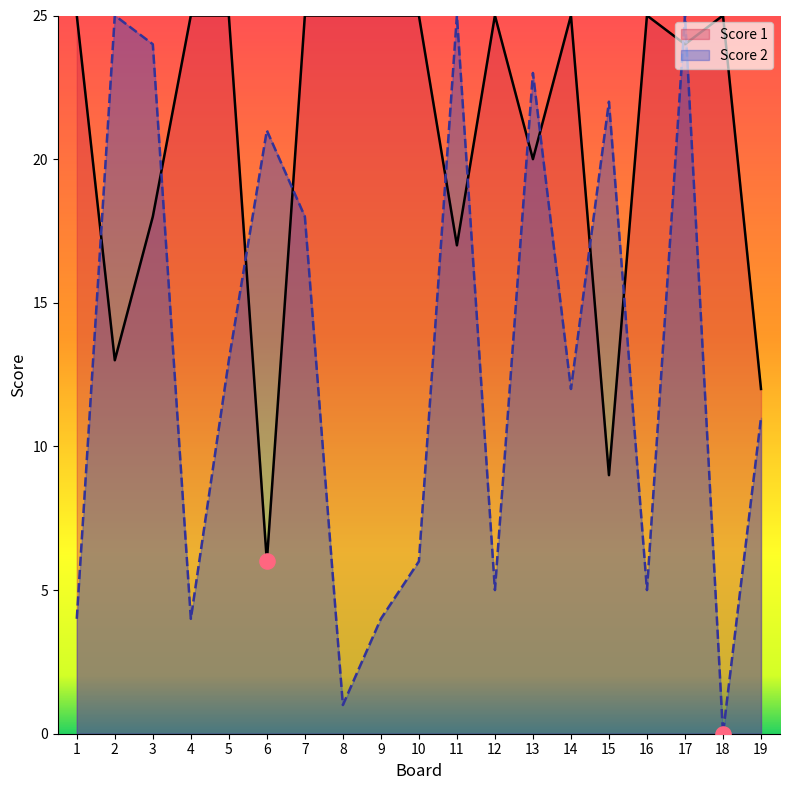

Which series has the widest spread of Y values?

Score 2